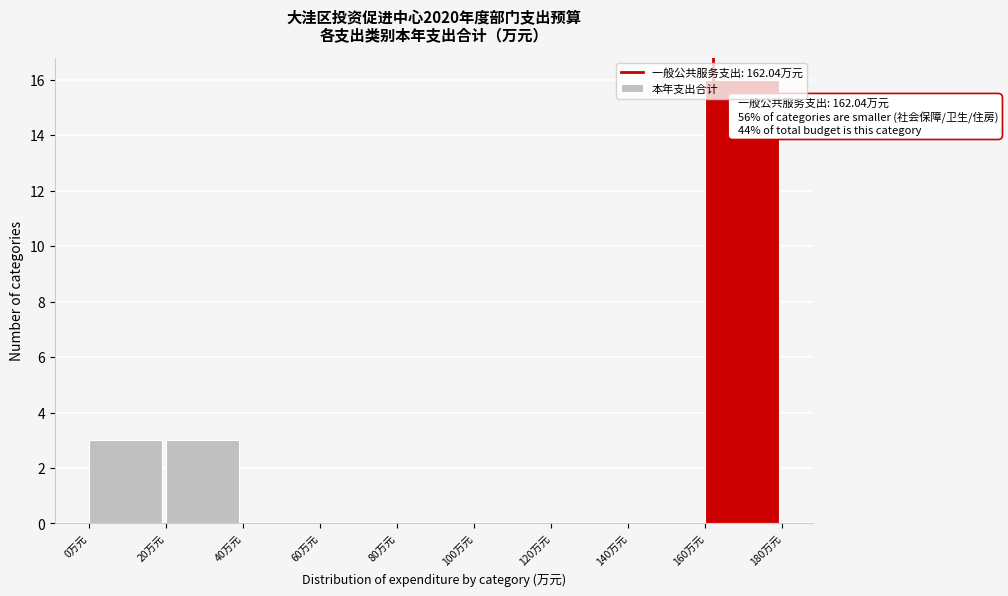

Over which range of the x-axis is the bar tallest?

160 to 180